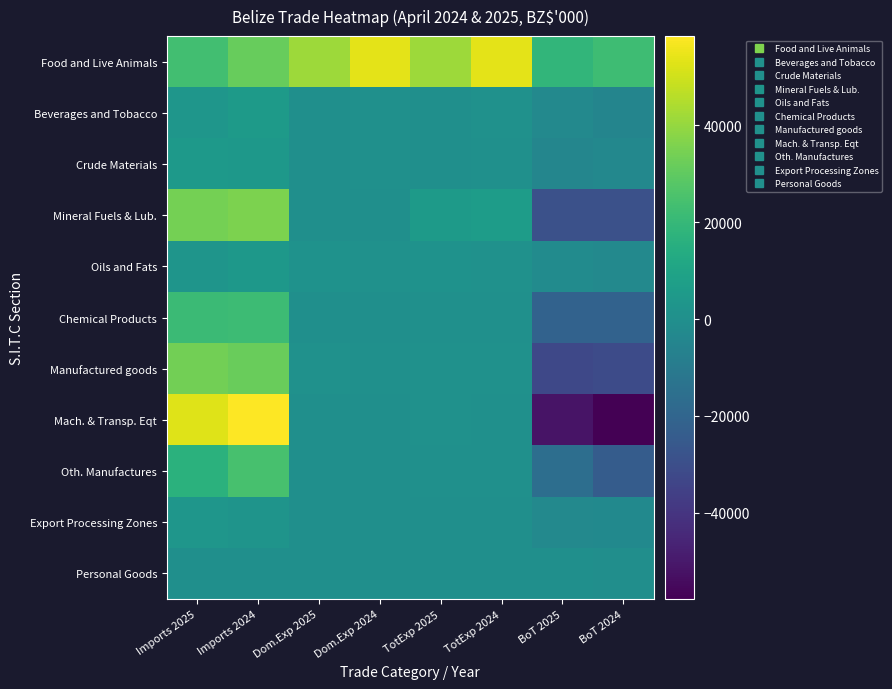

Reading left to right, what are all the values shown in this chart?

Food and Live Animals: Imports 2025=23024.8	Imports 2024=31342.3	Dom.Exp 2025=41554.9	Dom.Exp 2024=53771.7	TotExp 2025=41581.2	TotExp 2024=53829.0	BoT 2025=18556.4	BoT 2024=22486.6
Beverages and Tobacco: Imports 2025=3174.9	Imports 2024=5697.4	Dom.Exp 2025=58.3	Dom.Exp 2024=742.3	TotExp 2025=58.3	TotExp 2024=828.0	BoT 2025=-3116.6	BoT 2024=-4869.4
Crude Materials: Imports 2025=4874.3	Imports 2024=4046.2	Dom.Exp 2025=196.8	Dom.Exp 2024=475.4	TotExp 2025=243.2	TotExp 2024=543.1	BoT 2025=-4631.1	BoT 2024=-3503.2
Mineral Fuels & Lub.: Imports 2025=34244.7	Imports 2024=35333.2	Dom.Exp 2025=3.0	Dom.Exp 2024=3.0	TotExp 2025=5357.6	TotExp 2024=6559.6	BoT 2025=-28887.1	BoT 2024=-28773.6
Oils and Fats: Imports 2025=2771.7	Imports 2024=3938.8	Dom.Exp 2025=1255.8	Dom.Exp 2024=819.0	TotExp 2025=1255.8	TotExp 2024=819.0	BoT 2025=-1515.9	BoT 2024=-3119.8
Chemical Products: Imports 2025=21441.3	Imports 2024=22022.7	Dom.Exp 2025=162.3	Dom.Exp 2024=230.0	TotExp 2025=380.4	TotExp 2024=590.0	BoT 2025=-21061.0	BoT 2024=-21432.7
Manufactured goods: Imports 2025=33744.5	Imports 2024=32045.2	Dom.Exp 2025=957.7	Dom.Exp 2024=713.7	TotExp 2025=1024.2	TotExp 2024=800.5	BoT 2025=-32720.3	BoT 2024=-31244.8
Mach. & Transp. Eqt: Imports 2025=52684.0	Imports 2024=58424.3	Dom.Exp 2025=157.4	Dom.Exp 2024=0.0	TotExp 2025=1070.9	TotExp 2024=603.5	BoT 2025=-51613.1	BoT 2024=-57820.8
Oth. Manufactures: Imports 2025=16486.1	Imports 2024=24812.7	Dom.Exp 2025=117.0	Dom.Exp 2024=147.0	TotExp 2025=609.8	TotExp 2024=658.5	BoT 2025=-15876.2	BoT 2024=-24154.2
Export Processing Zones: Imports 2025=3059.5	Imports 2024=2469.6	Dom.Exp 2025=0.0	Dom.Exp 2024=0.0	TotExp 2025=0.0	TotExp 2024=0.0	BoT 2025=-3059.5	BoT 2024=-2469.6
Personal Goods: Imports 2025=206.9	Imports 2024=217.0	Dom.Exp 2025=0.0	Dom.Exp 2024=0.0	TotExp 2025=81.3	TotExp 2024=55.4	BoT 2025=-125.6	BoT 2024=-161.6